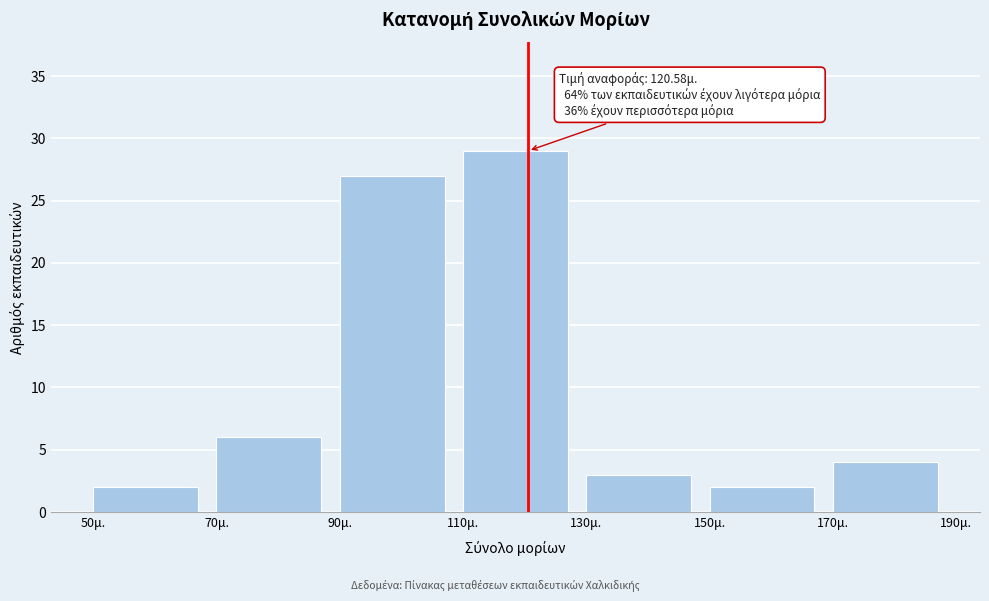

Which range on the x-axis has the tallest bar?

110 to 130